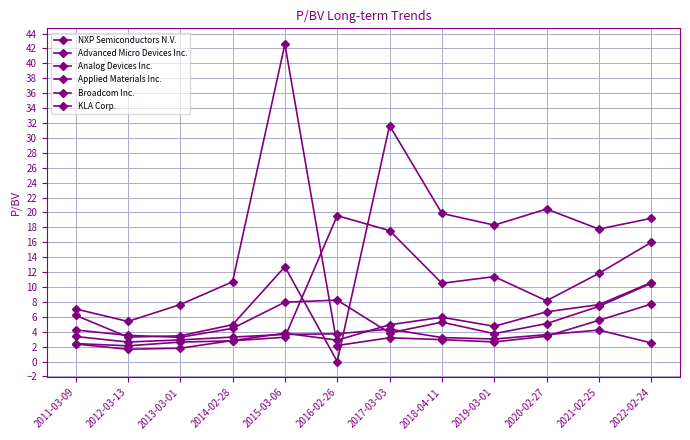

The value of Applied Materials Inc. at 2020-02-27 is 6.7. True or false?

True